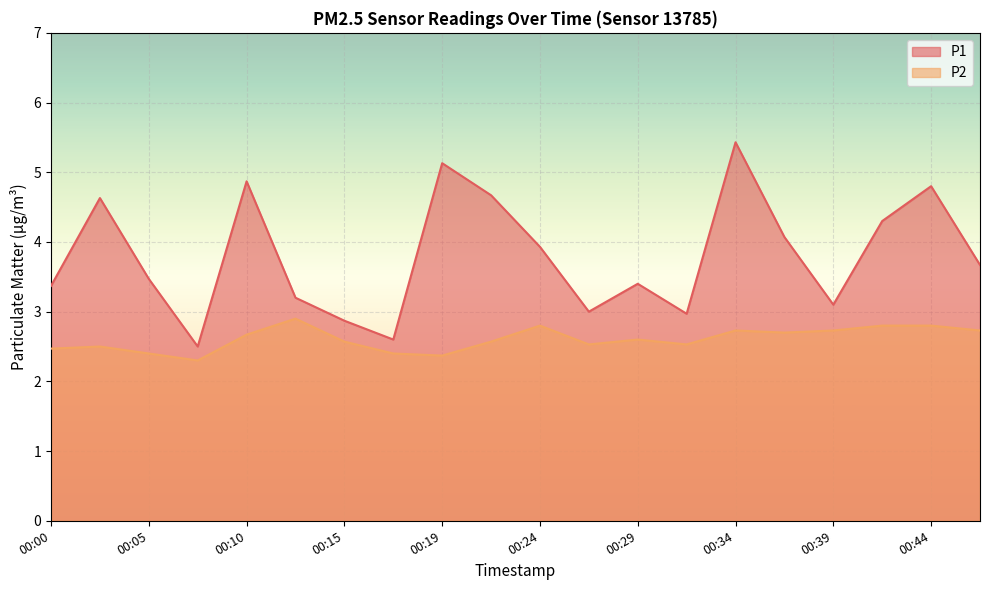

Where is P2 nearest to the value 2?

00:07